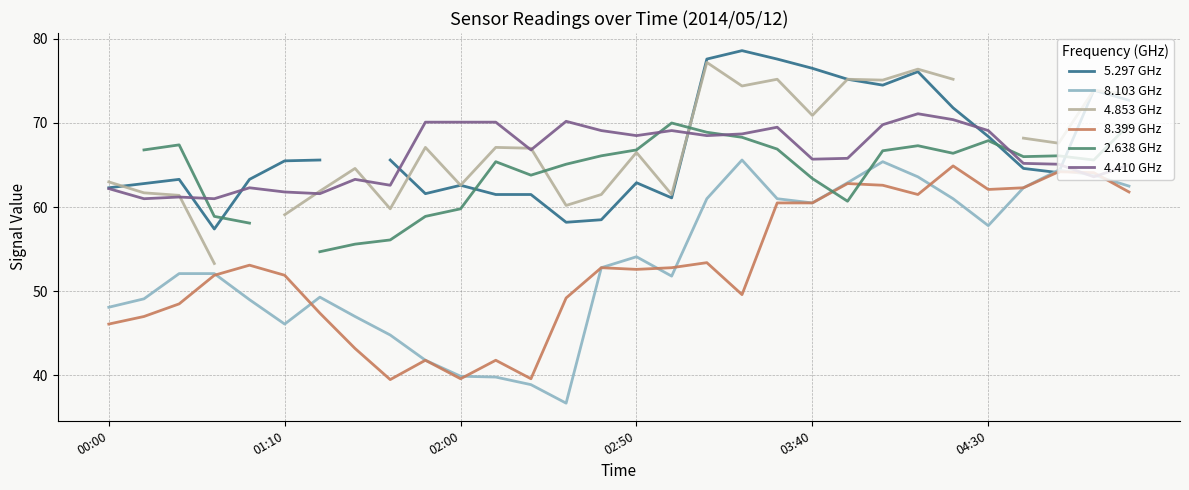

How many times do 5.297 GHz and 4.853 GHz cross each other?

3